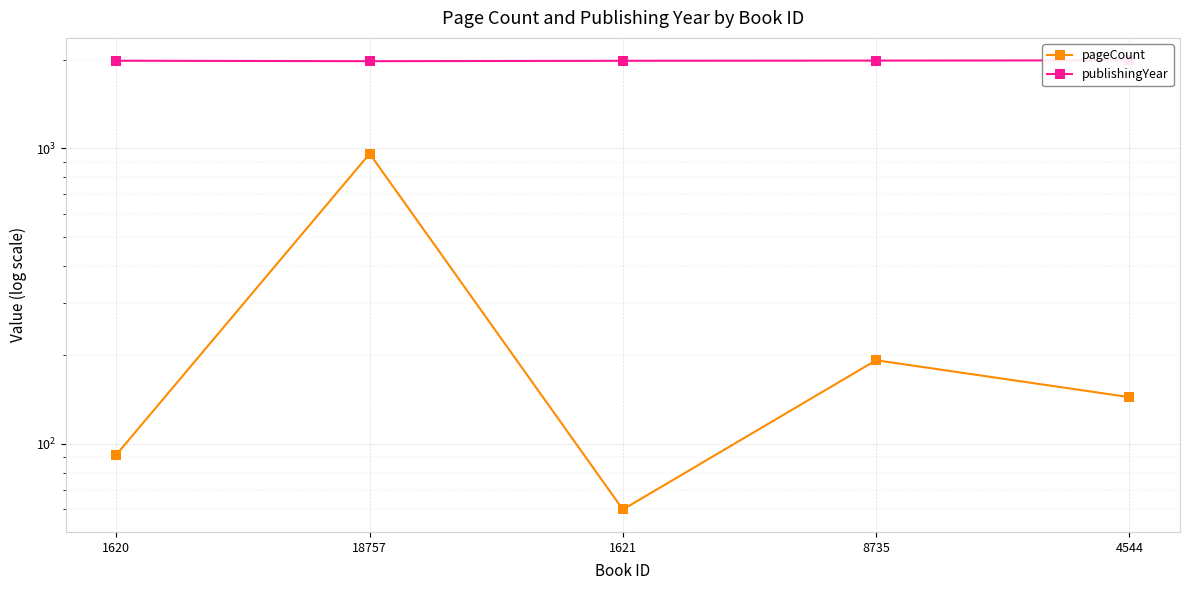

At which label is pageCount closest to 510?

8735